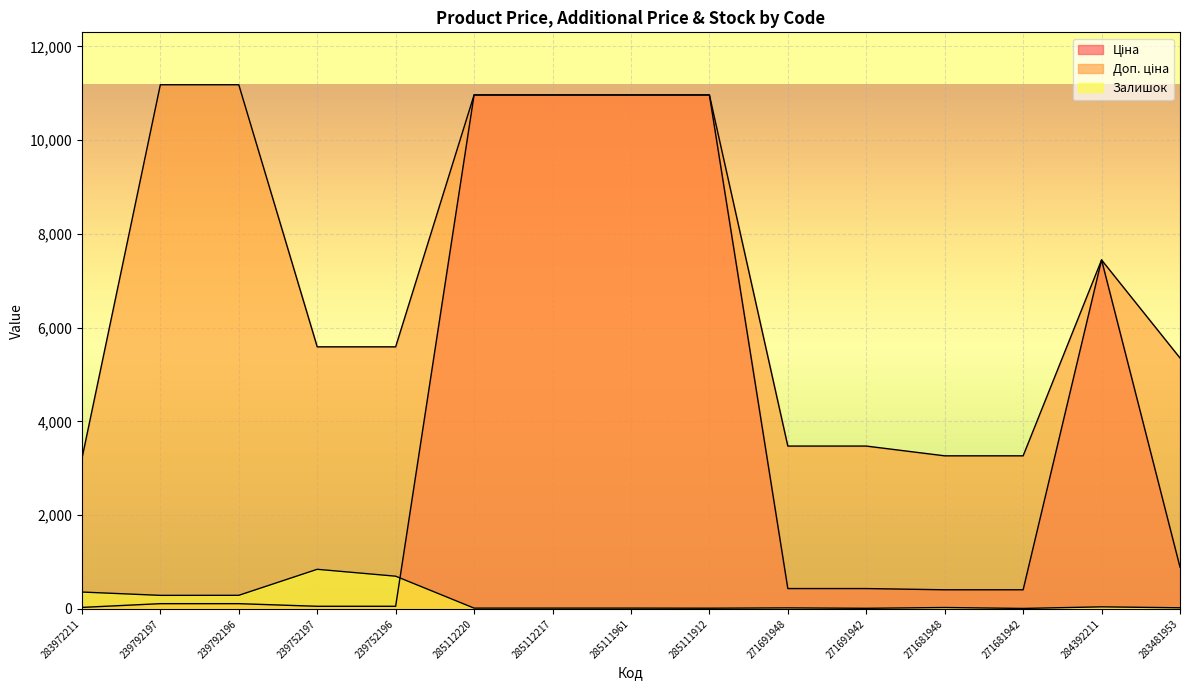

List the series in order of their overall mean, highest first.

Доп. ціна, Ціна, Залишок